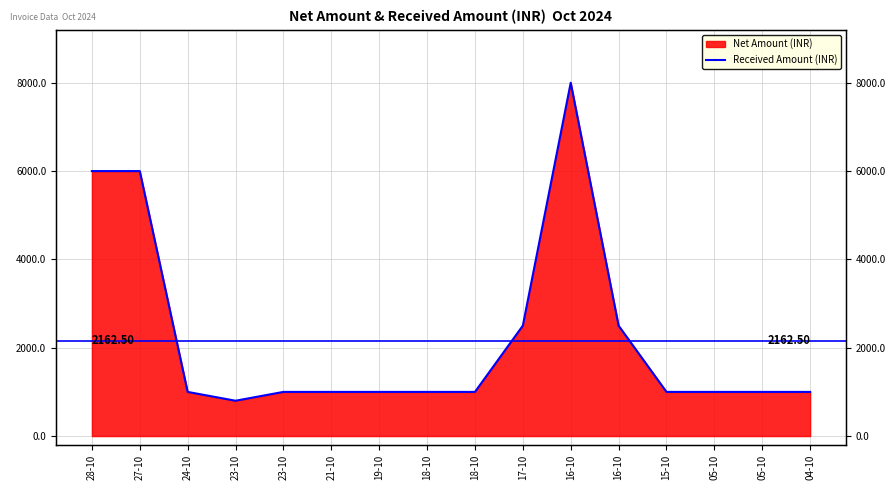

How many values exceed 1000?

5